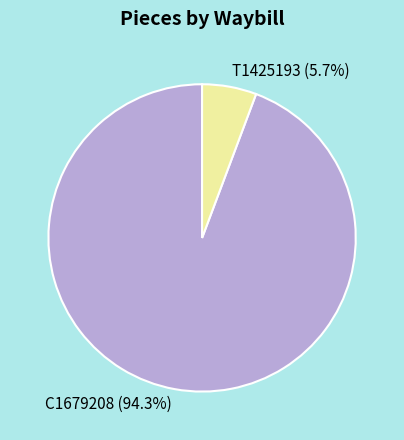

Which category accounts for the majority?

C1679208